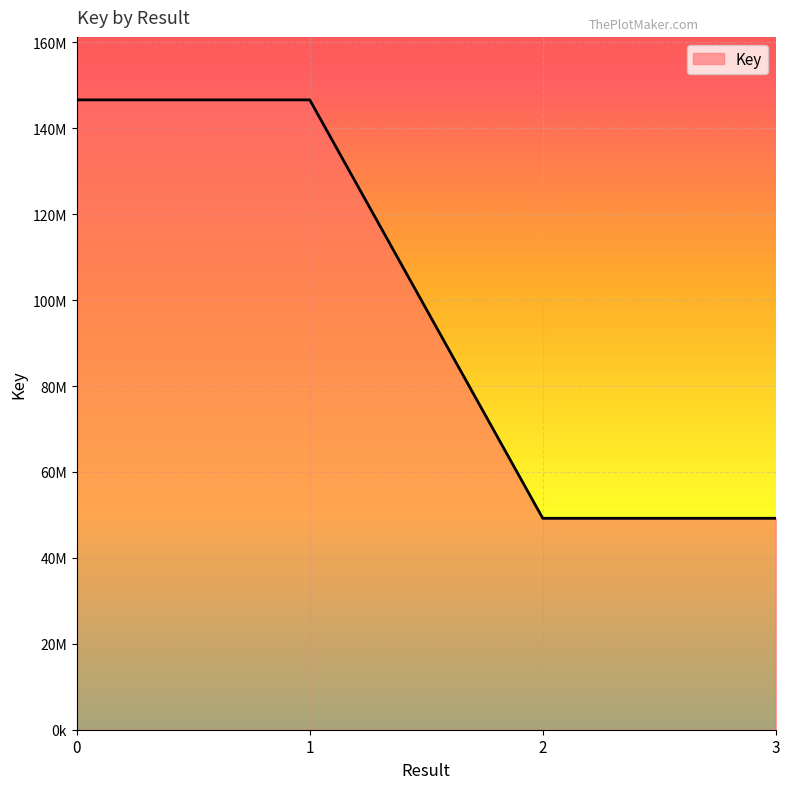

Does the chart have visible grid lines?

Yes